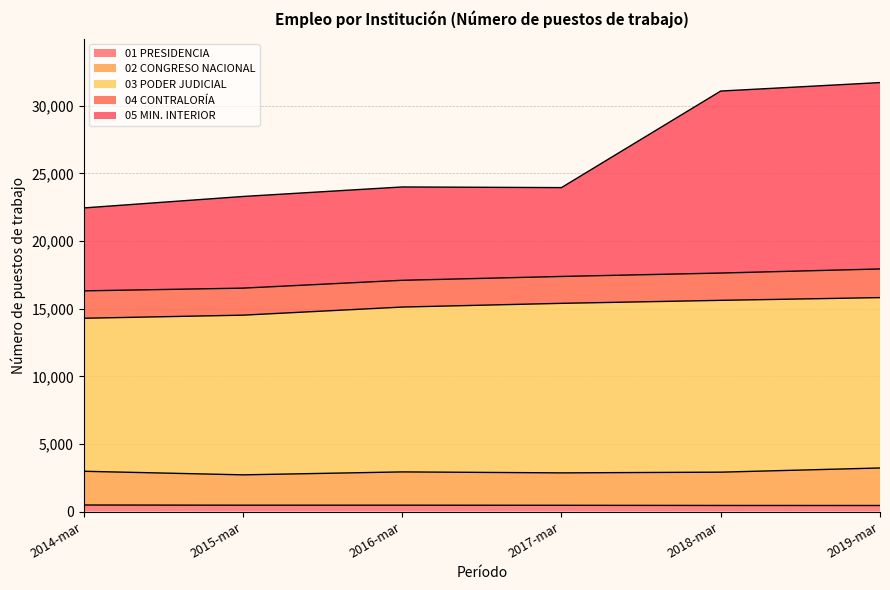

What position from the left is 2015-mar?

2